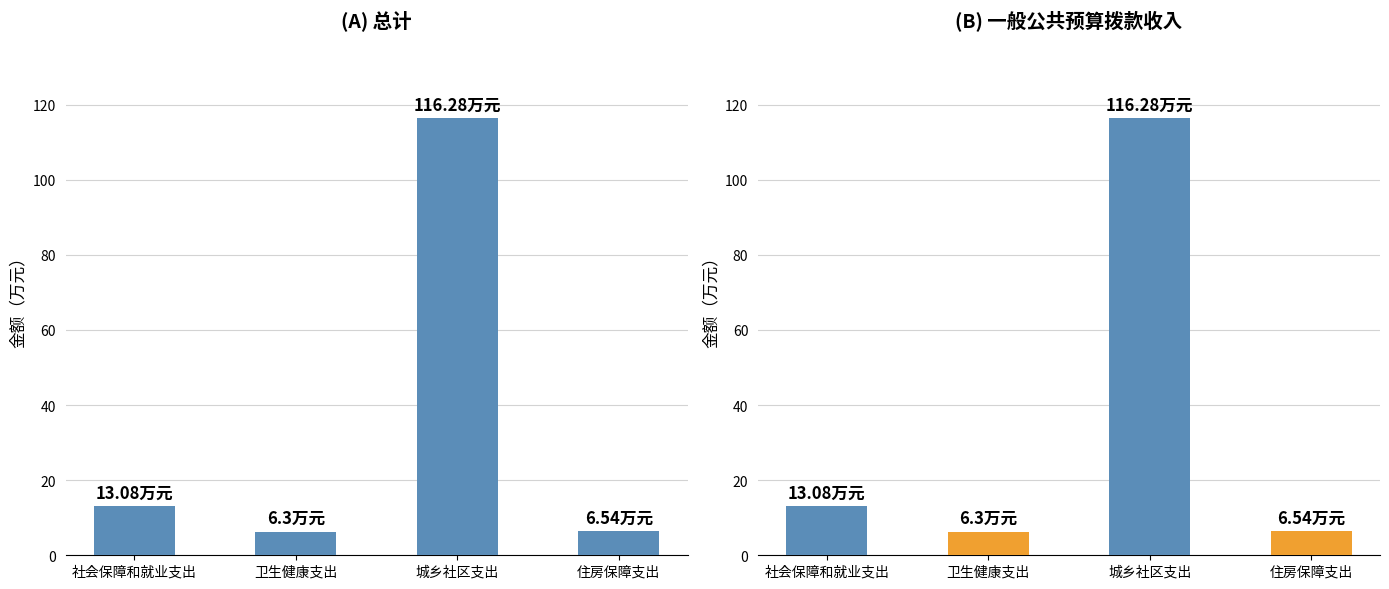

How many data points are less than 13?

2